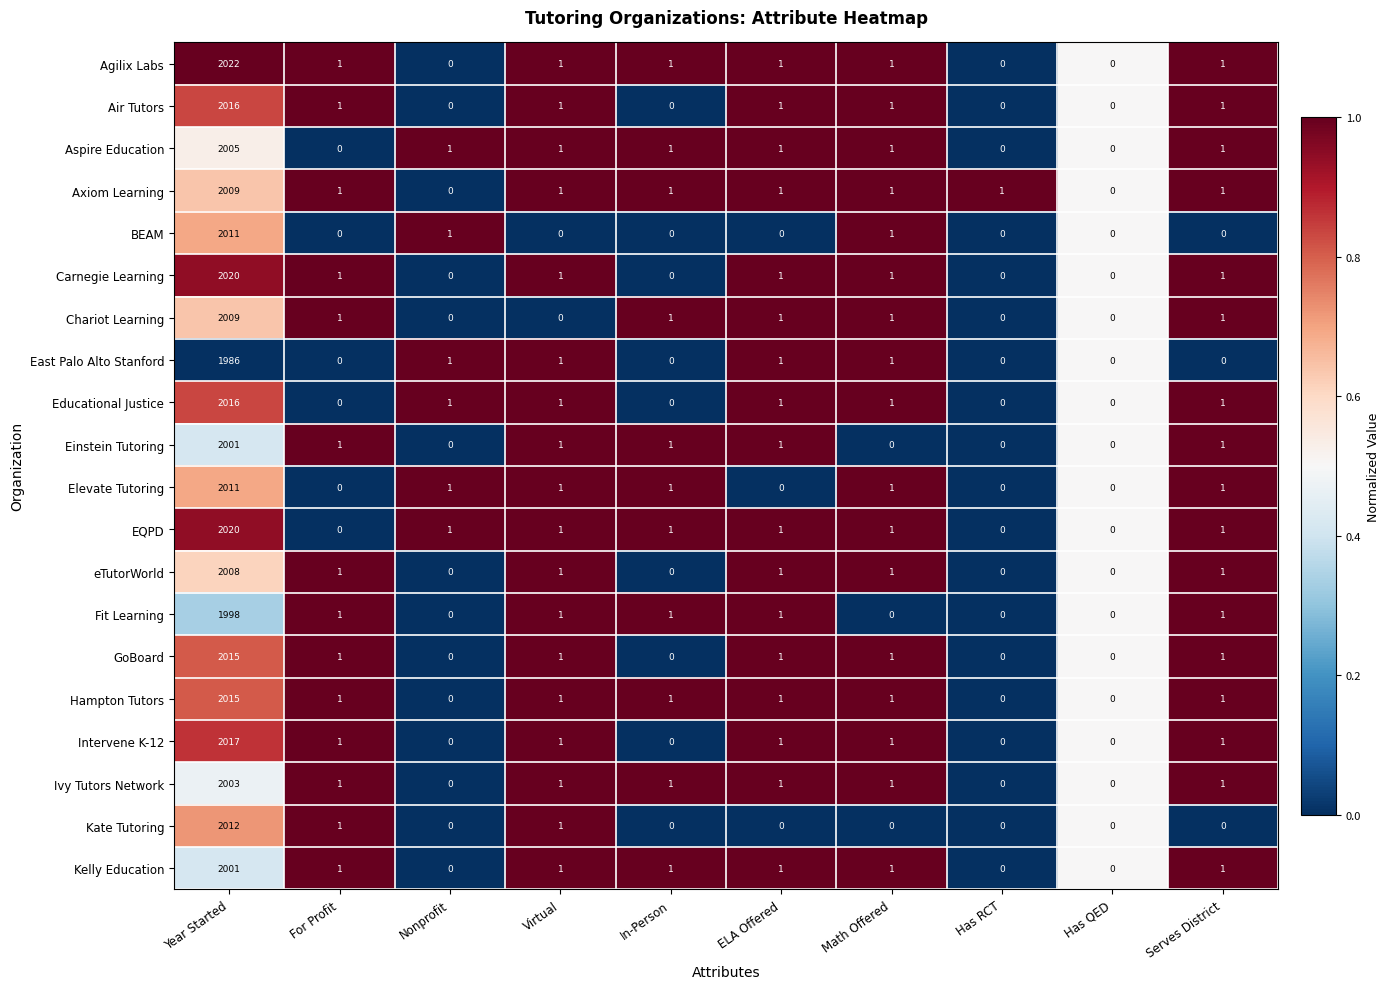

How many values in the Kate Tutoring series exceed 0?

3